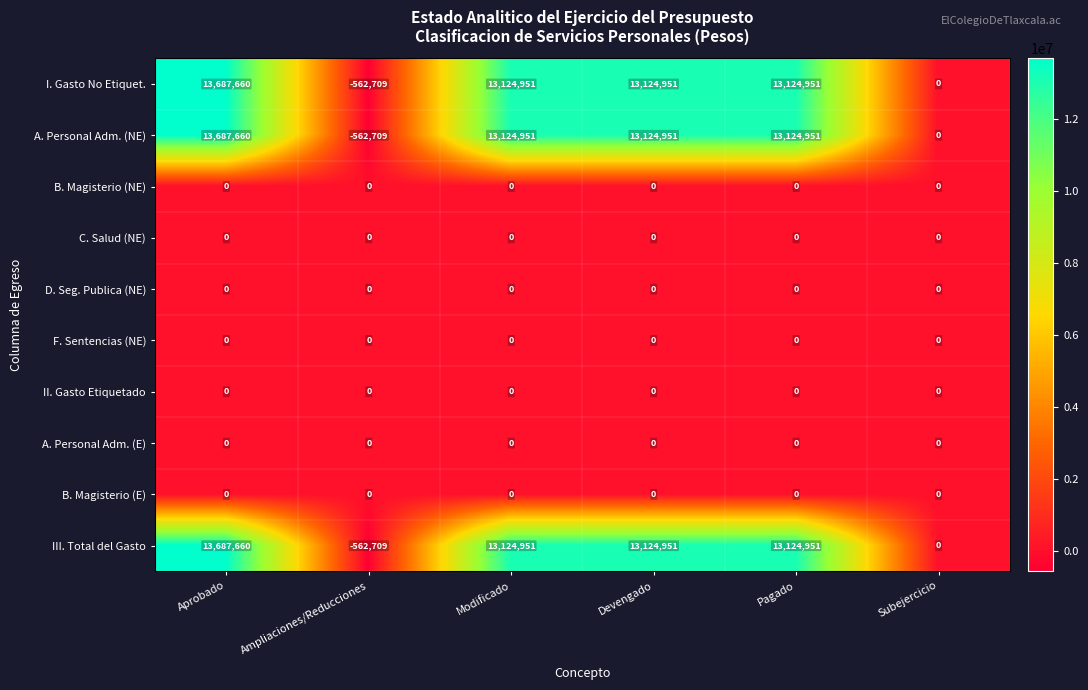

What is the highest value of the I. Gasto No Etiquet. series?

13687660